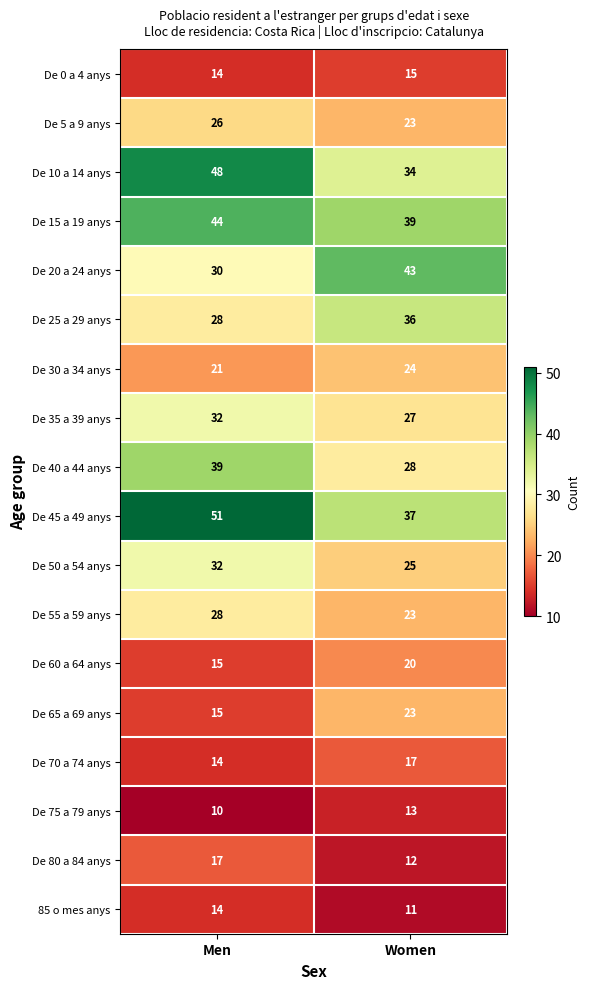

At which label is 85 o mes anys closest to 12?

Women